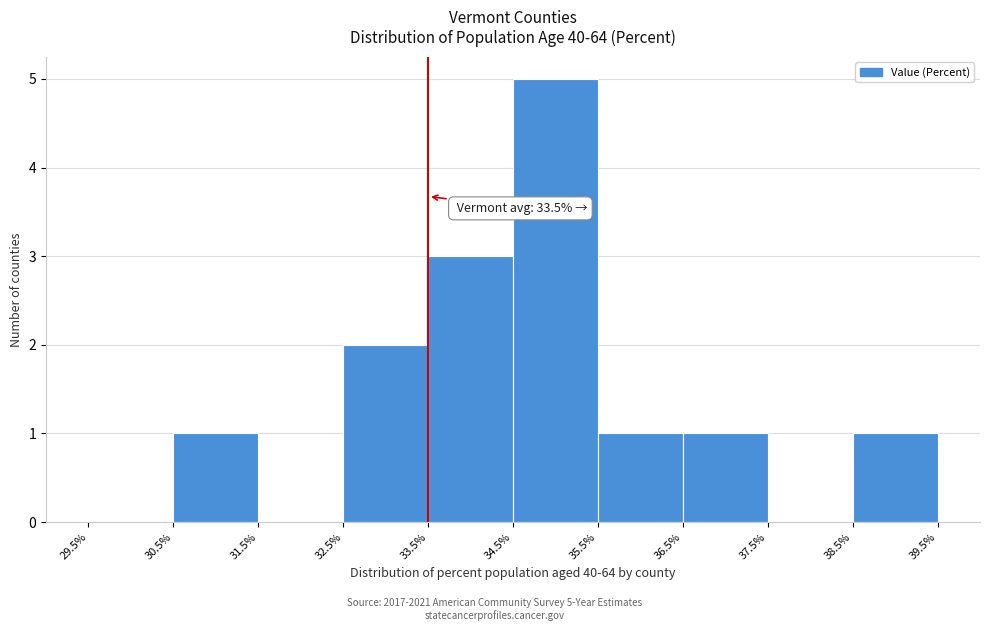

Which range on the x-axis has the tallest bar?

34.5% to 35.5%